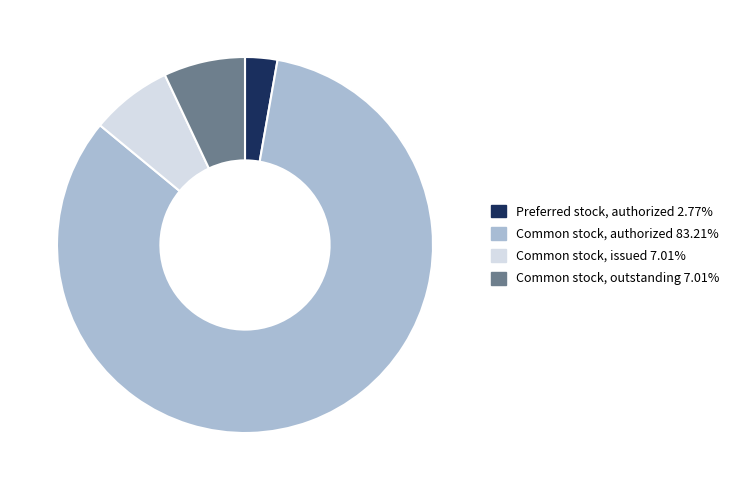

Is Preferred stock, authorized 2.77% the majority of the pie?

No